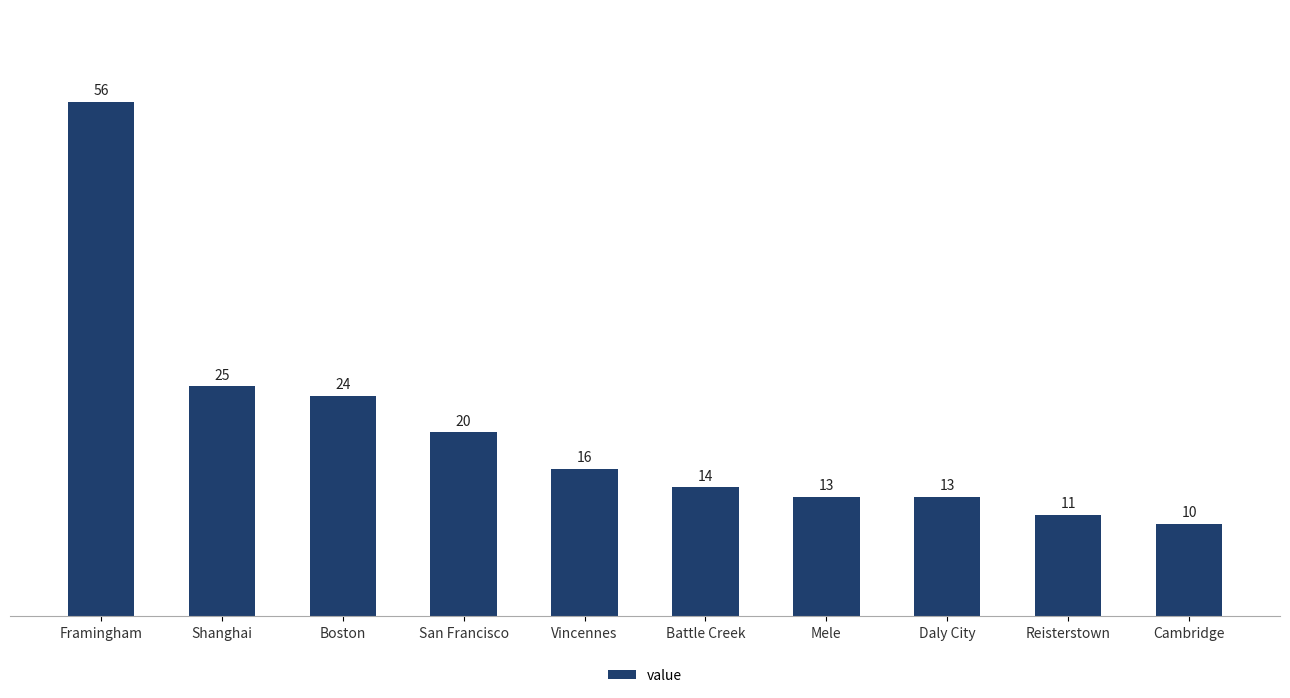

How many values are below 16?

5